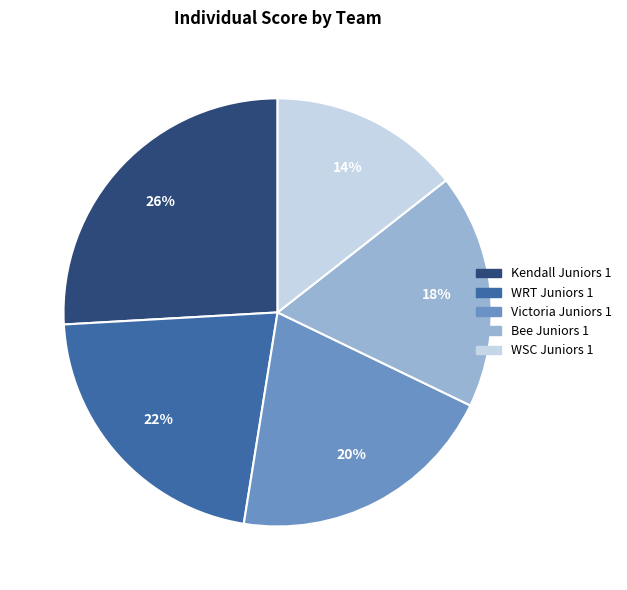

Does Victoria Juniors 1 represent more than half of the total?

No